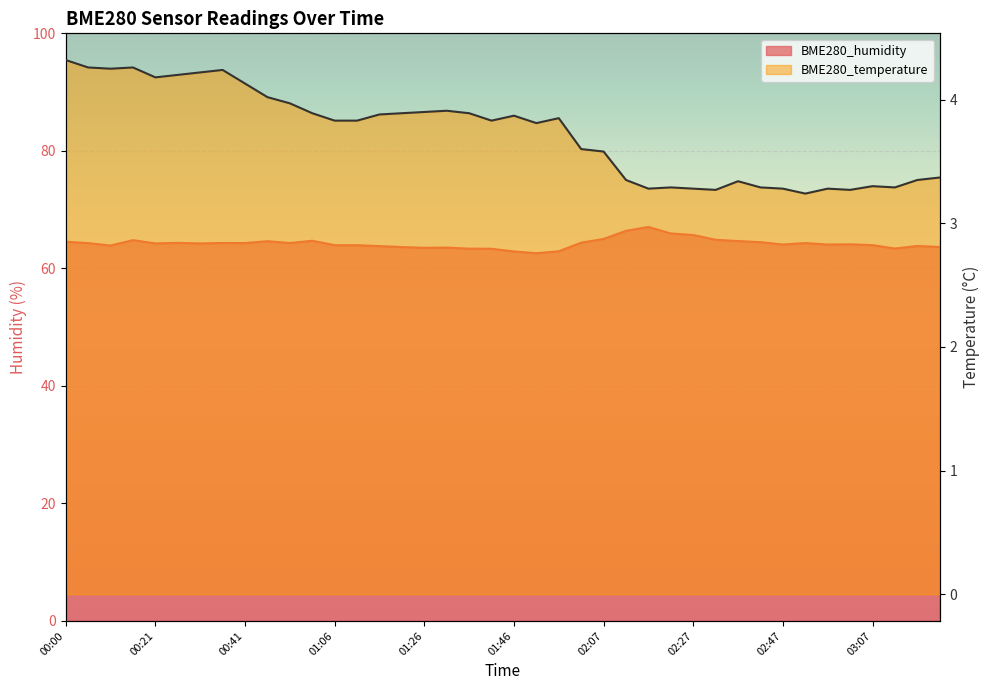

Does the chart display data point markers on the line(s)?

No